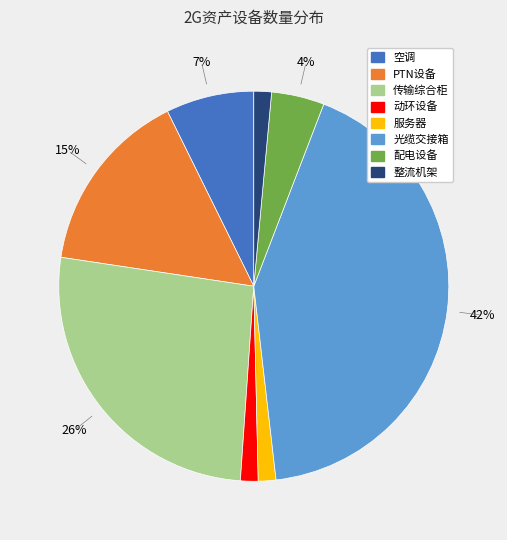

Which has a higher value, PTN设备 or 传输综合柜?

传输综合柜